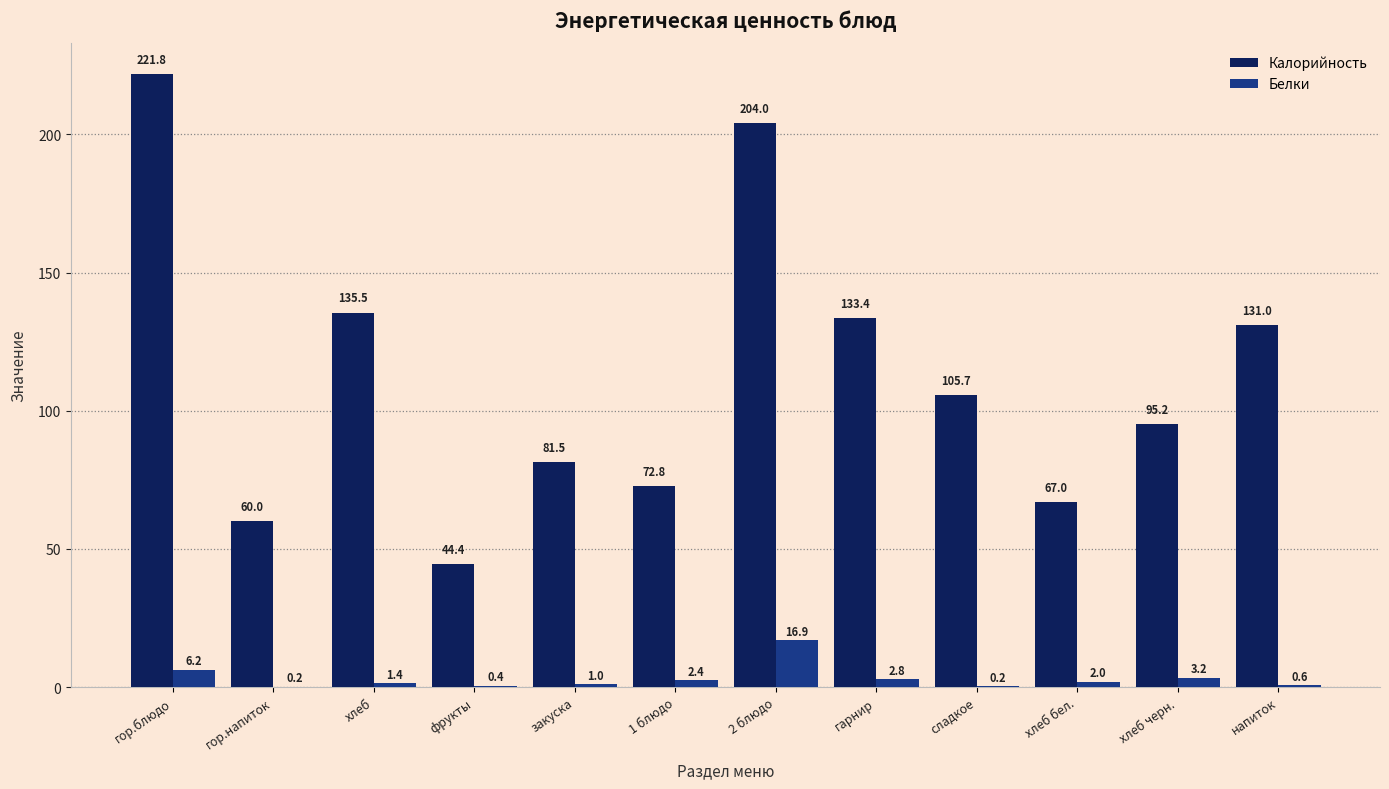

Which series has the largest range (max minus min)?

Калорийность